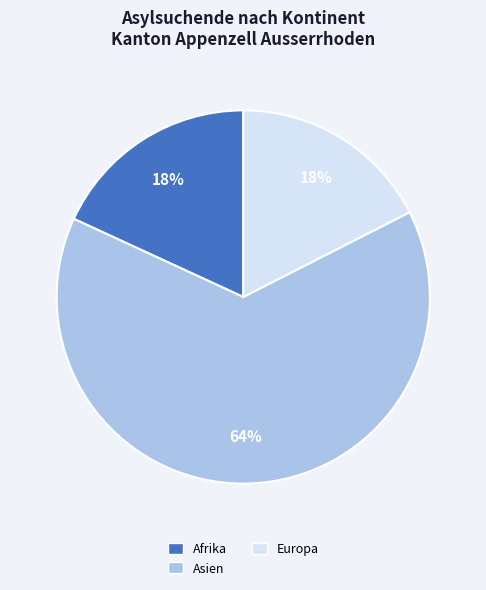

To the nearest percent, what is the difference between the largest and smallest slice percentages?

47%